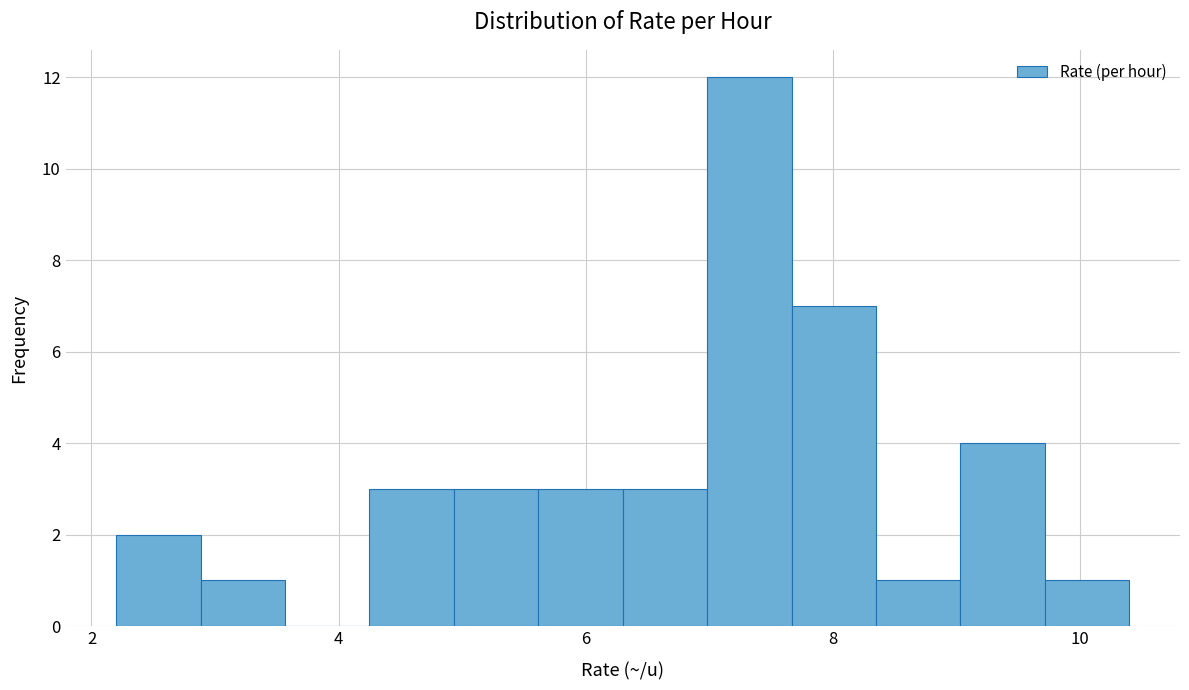

Around what value on the x-axis is the tallest bar? Give the approximate position of its centre, as read against the axis.

7.4